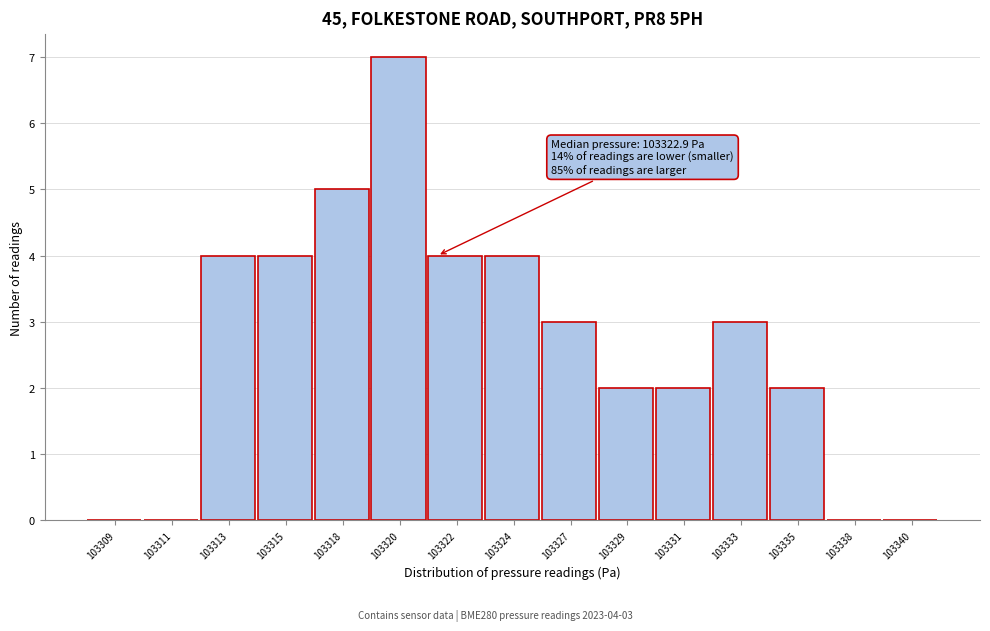

Reading left to right, transcribe all the data shown in this chart.

103309=0	103311=0	103313=4	103315=4	103318=5	103320=7	103322=4	103324=4	103327=3	103329=2	103331=2	103333=3	103335=2	103338=0	103340=0